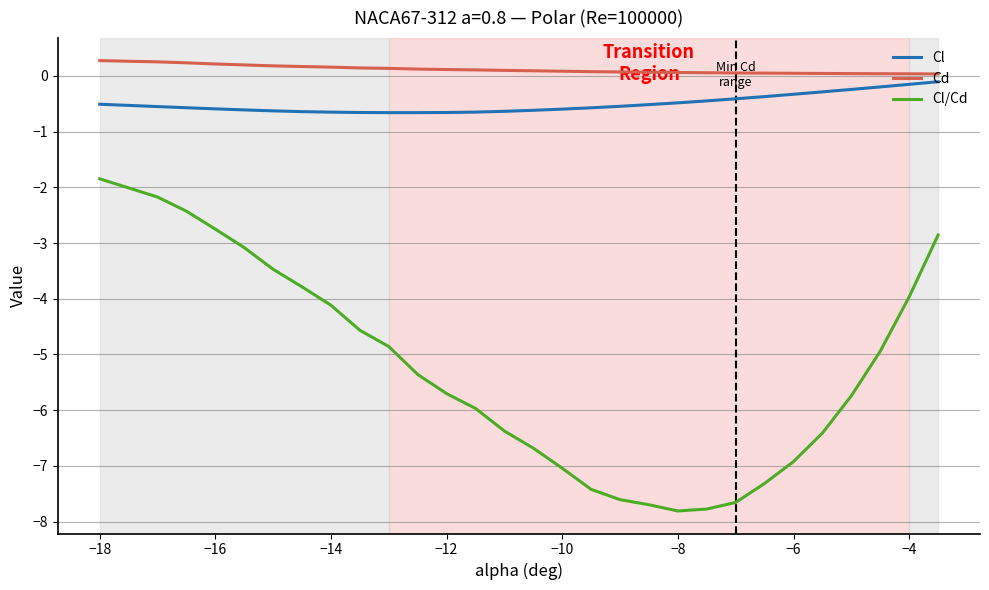

Rank the series by their maximum value, from highest to lowest.

Cd, Cl, Cl/Cd